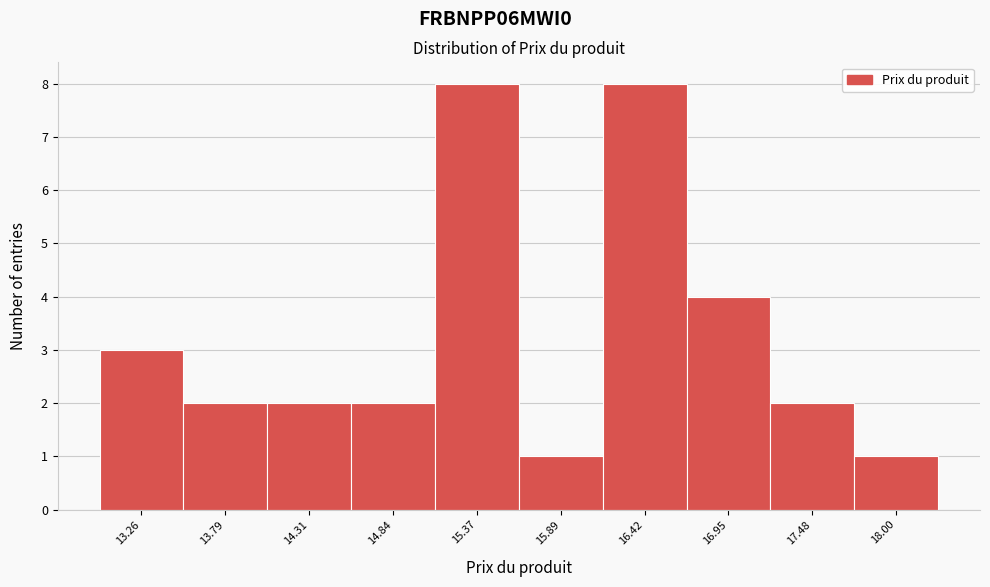

Reading left to right, transcribe all the data shown in this chart.

3	2	2	2	8	1	8	4	2	1